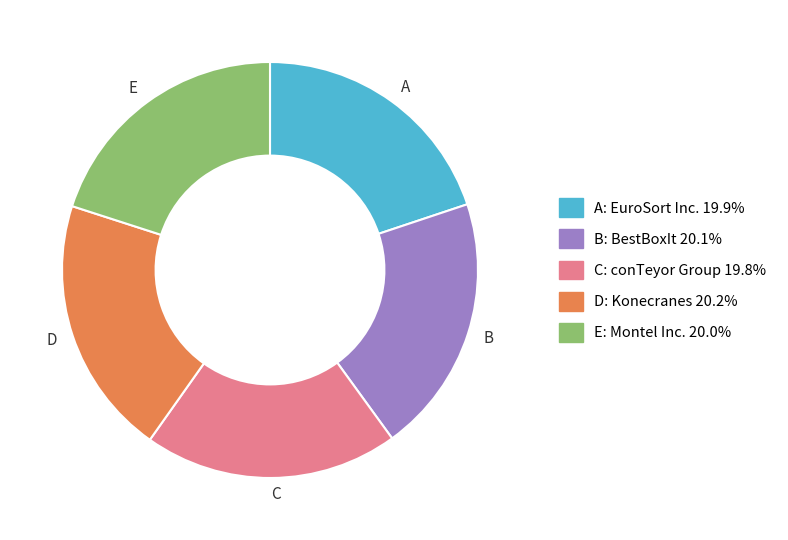

Is the sum of E and C greater than half?

No